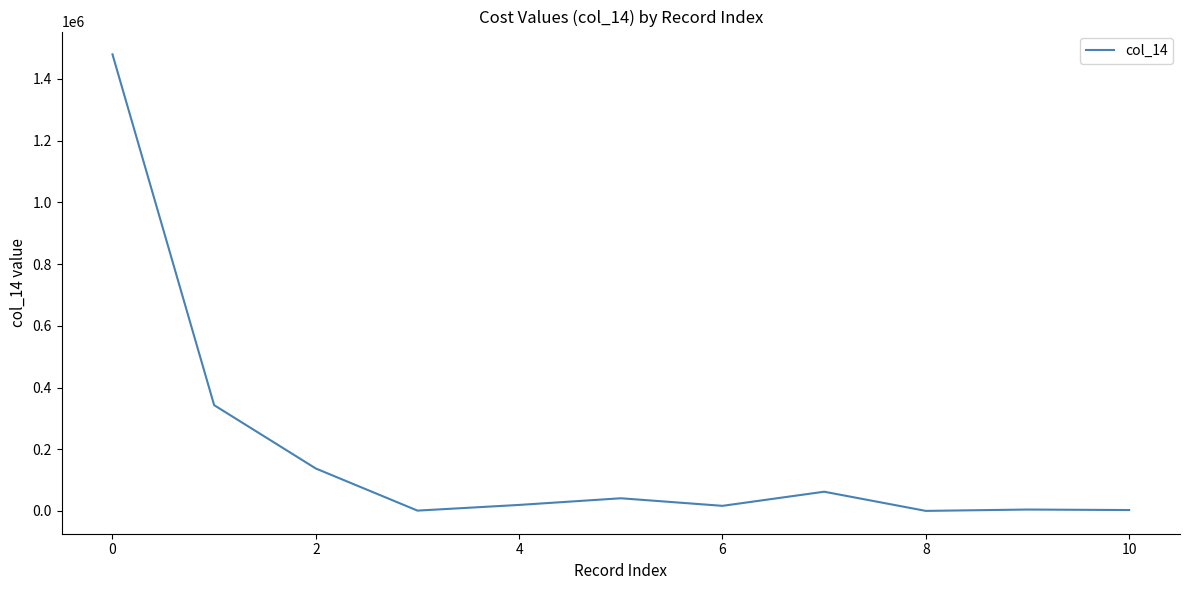

What is the maximum value shown in the chart?

1479506.7